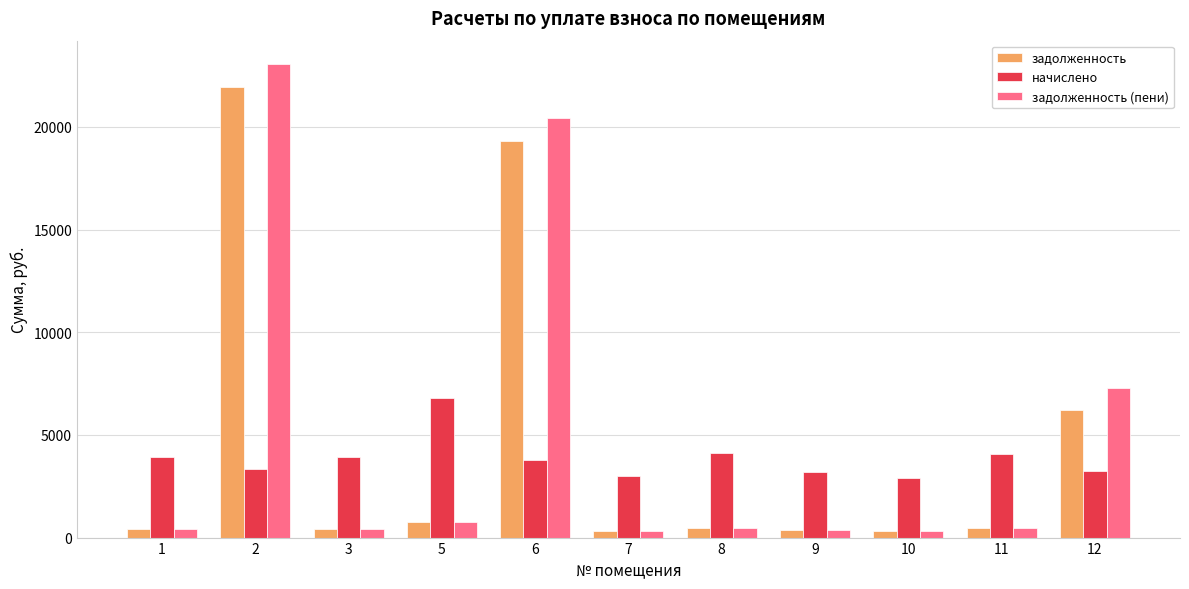

The начислено series shows 4118.4 at 8. True or false?

True